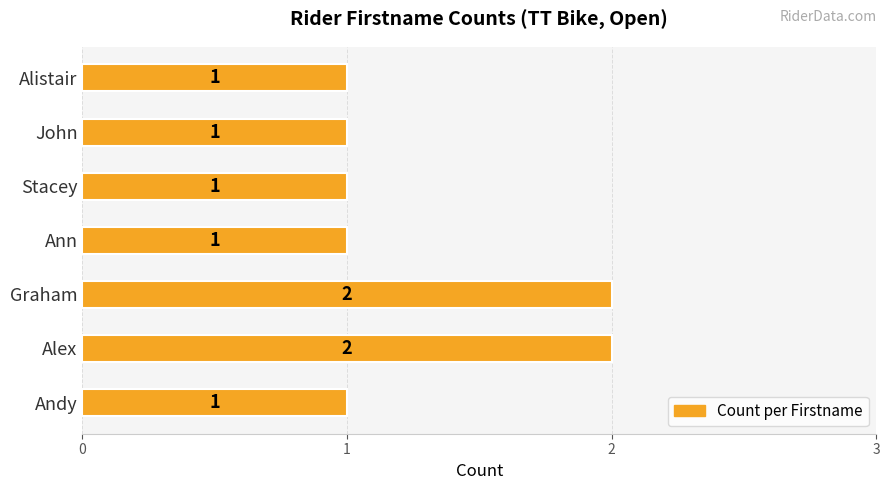

What is the smallest value displayed?

1